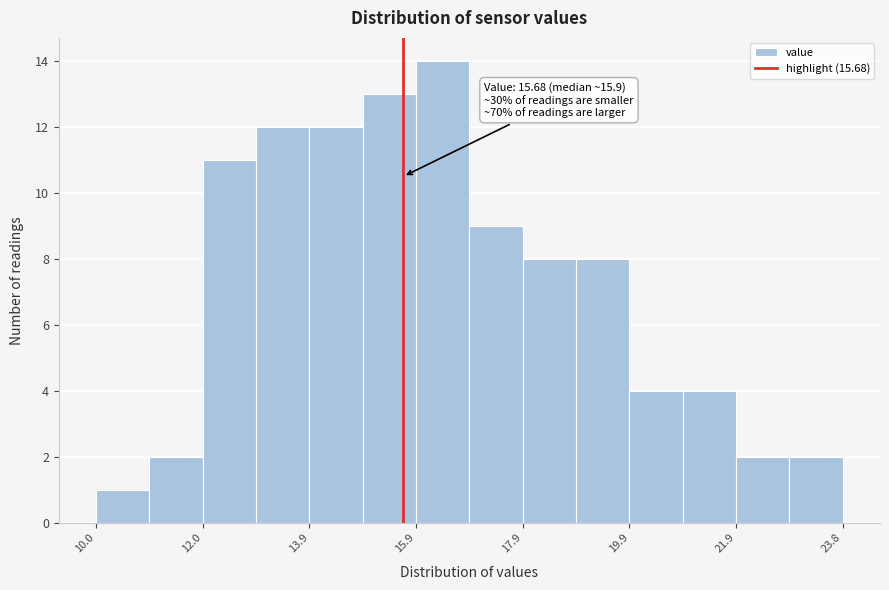

Which range on the x-axis has the tallest bar?

16.0 to 17.0